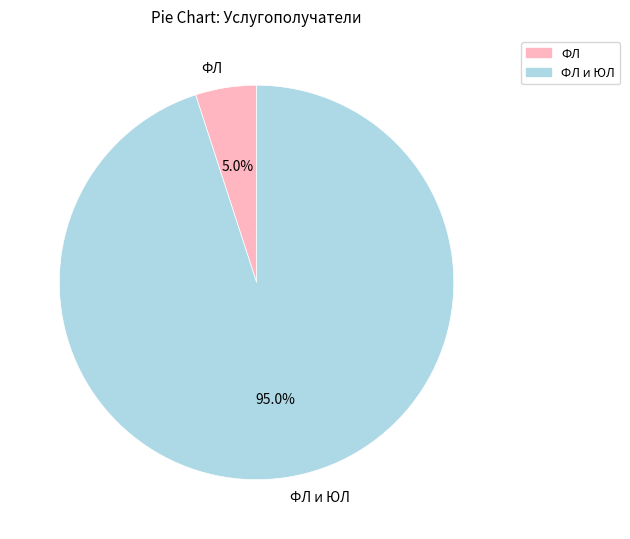

What is the largest slice in the pie chart?

ФЛ и ЮЛ